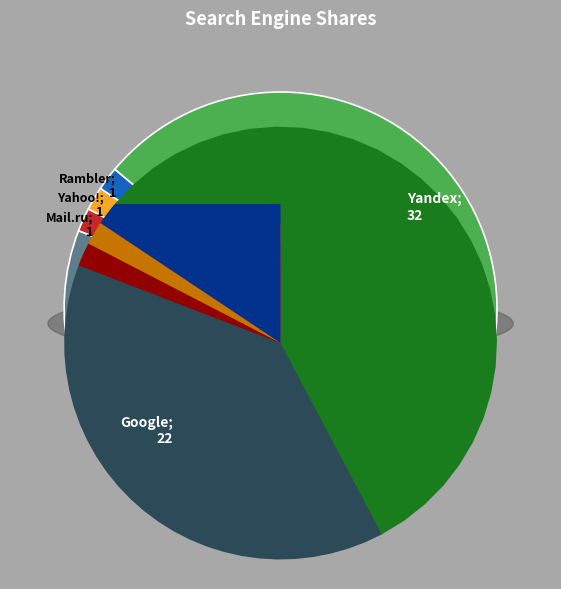

Count the number of slices in the pie.

5